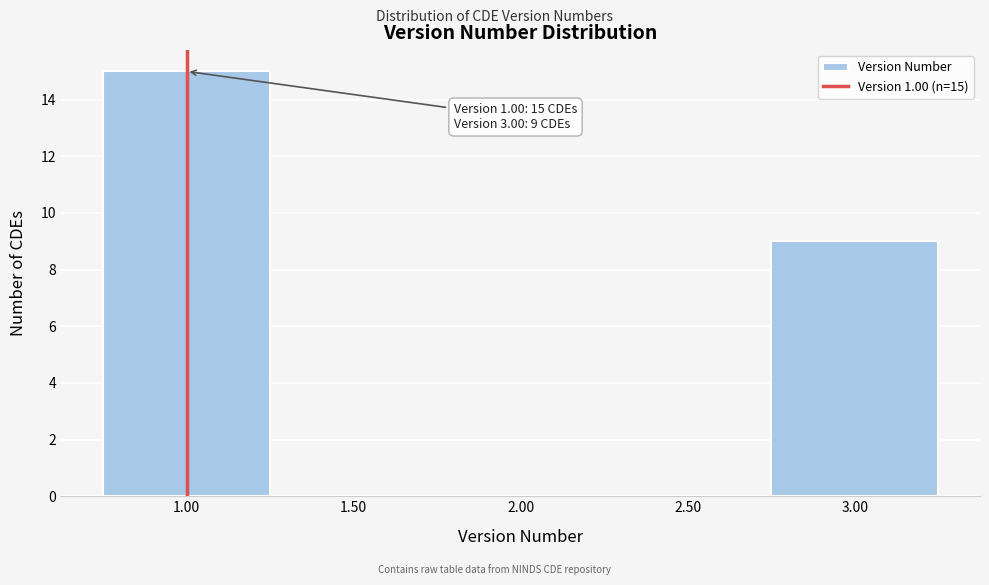

Which range on the x-axis has the tallest bar?

0.75 to 1.25